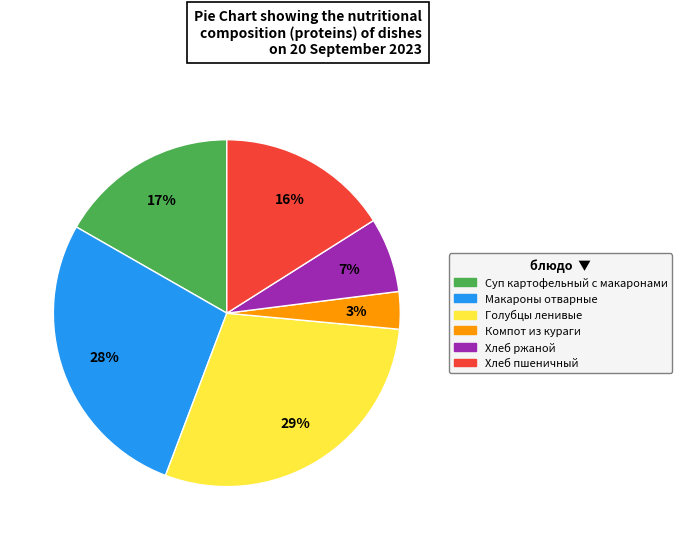

To the nearest percent, what is the difference between the largest and smallest slice percentages?

26%